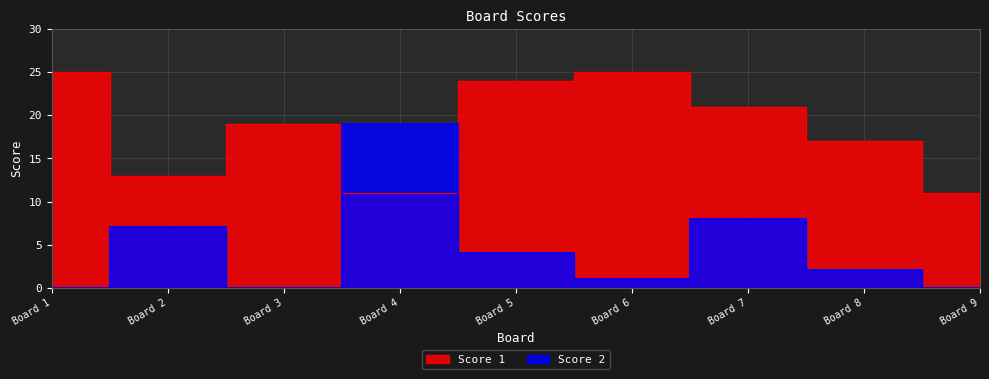

Which series has the largest total across all categories?

Score 1